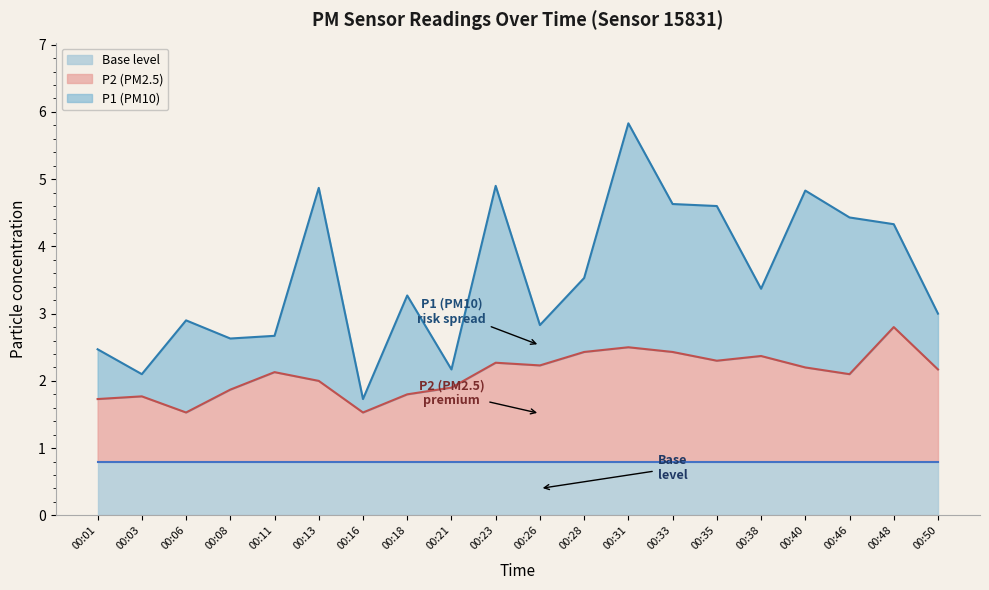

Is it true that P1 equals 3.7 at 00:21?

False